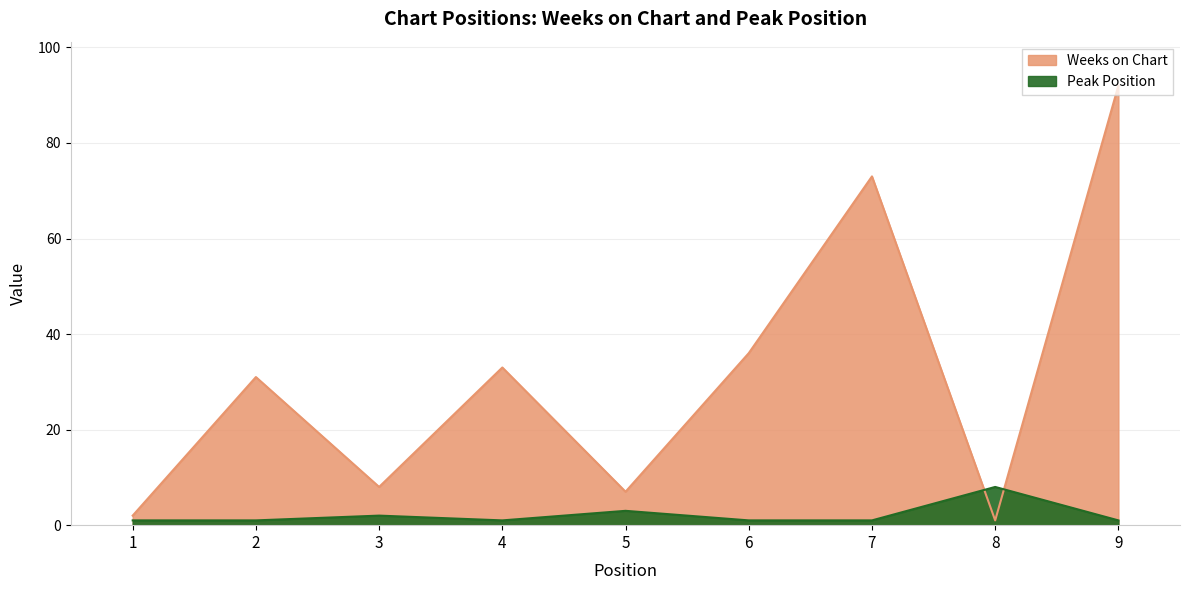

At 5, list the series in order from largest to smallest.

Weeks on Chart, Peak Position